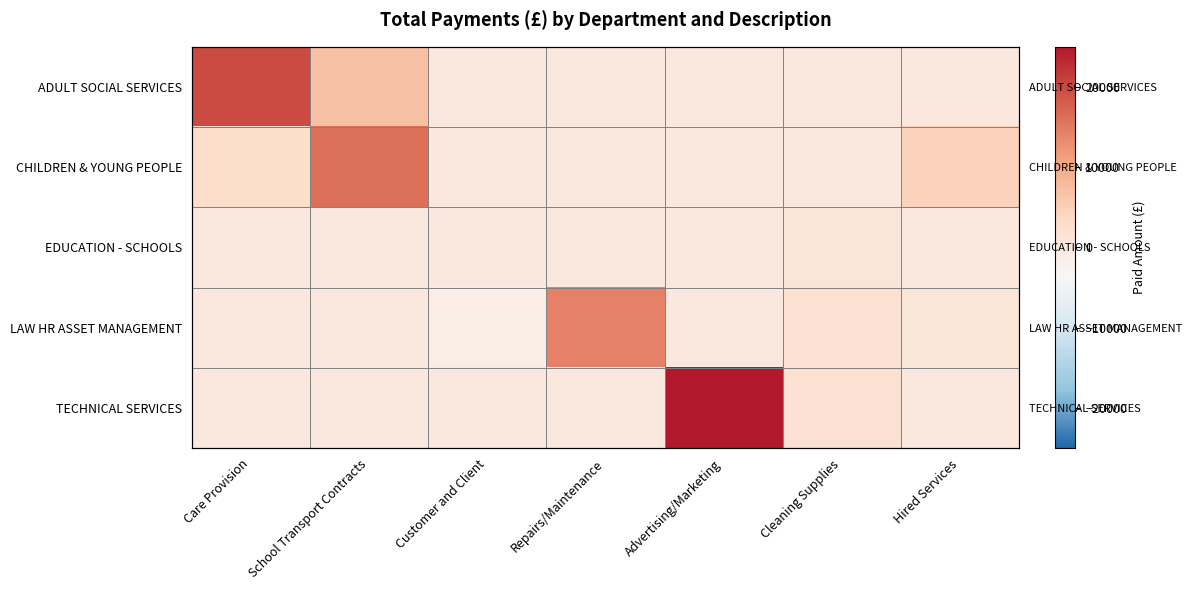

List the labels in order of CHILDREN & YOUNG PEOPLE value, smallest first.

Customer and Client, Repairs/Maintenance, Advertising/Marketing, Cleaning Supplies, Care Provision, Hired Services, School Transport Contracts